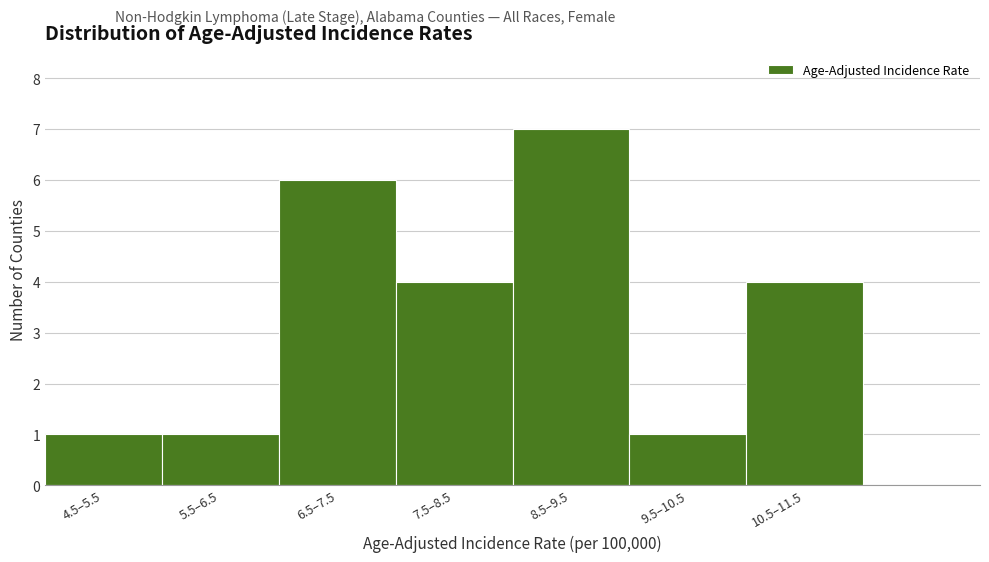

Reading left to right, transcribe all the data shown in this chart.

4.5–5.5=1	5.5–6.5=1	6.5–7.5=6	7.5–8.5=4	8.5–9.5=7	9.5–10.5=1	10.5–11.5=4